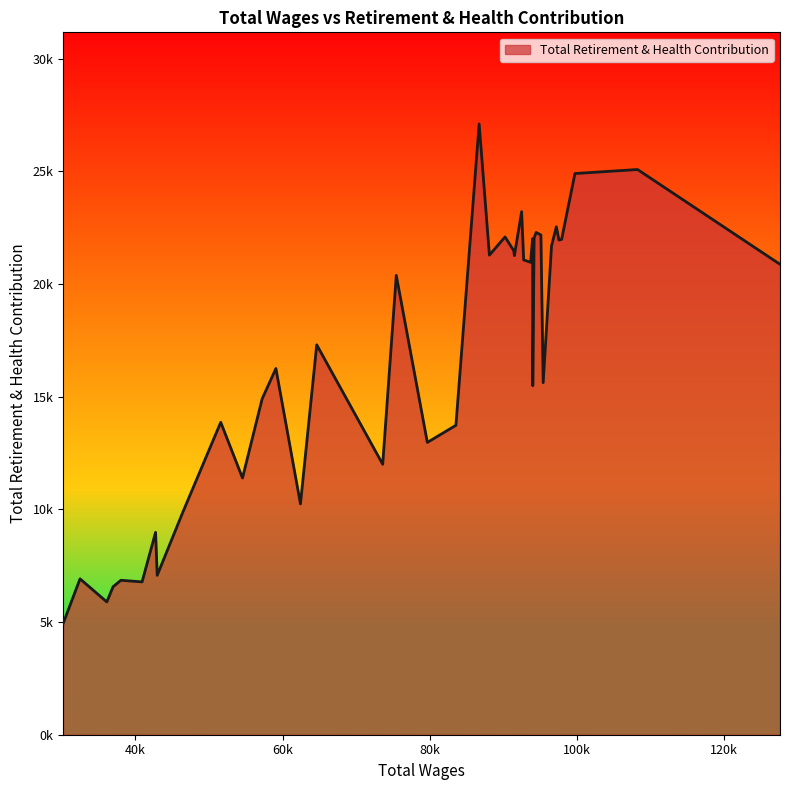

What is the difference between the second highest and minimum values?

20142